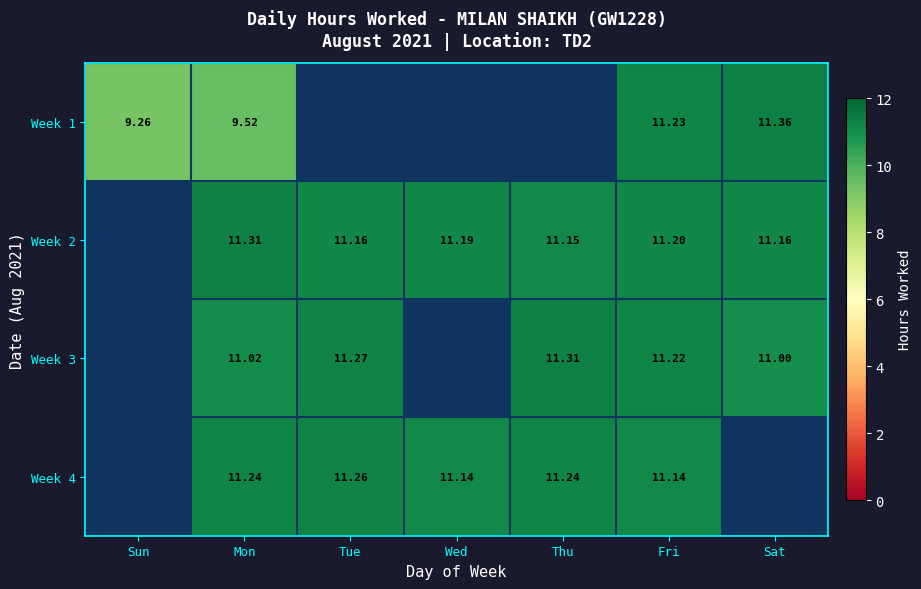

List the labels in order of Week 4 value, smallest first.

Wed, Sun, Fri, Mon, Thu, Tue, Sat